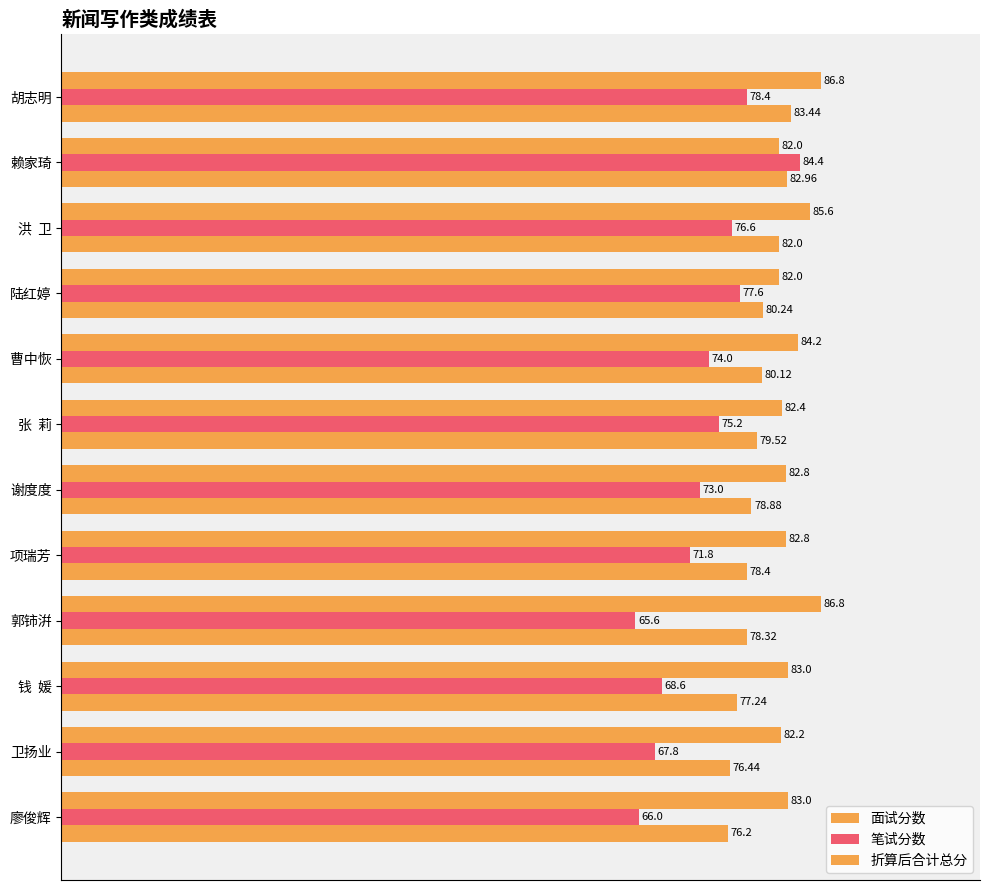

What is the value of the 面试分数 bar at the 12th from the left?

83.0